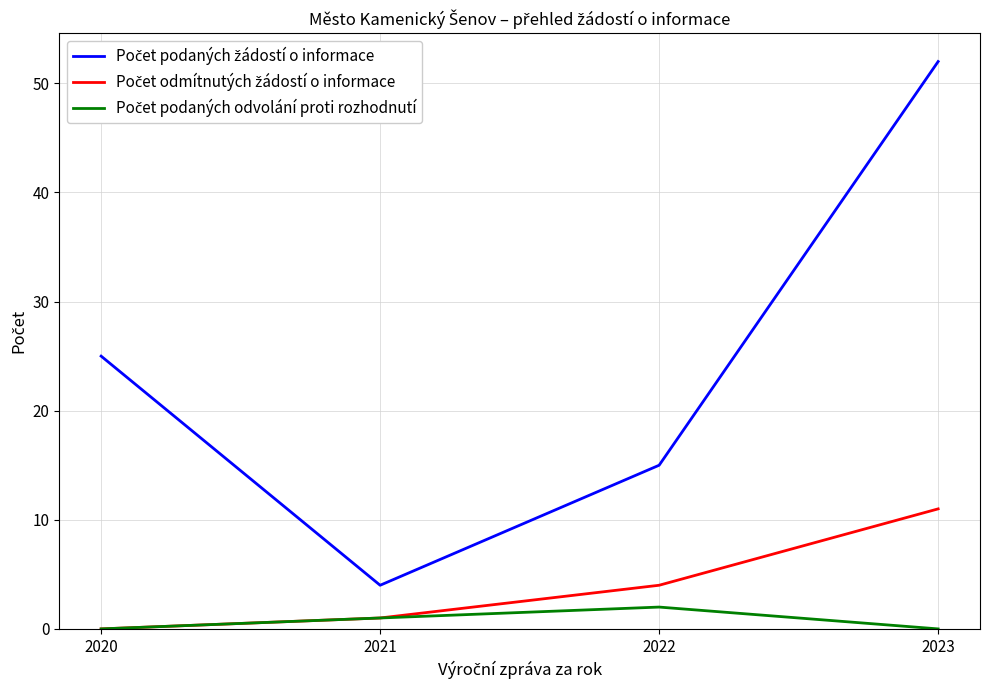

How many lines are shown in the chart?

3